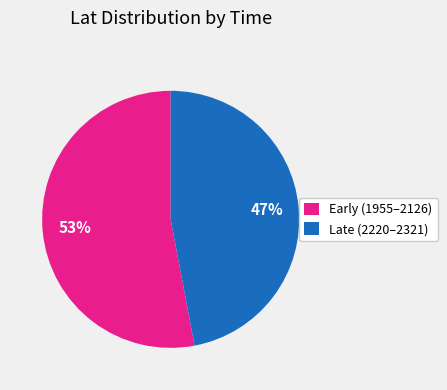

To the nearest percent, what is the difference between the largest and smallest slice percentages?

6%